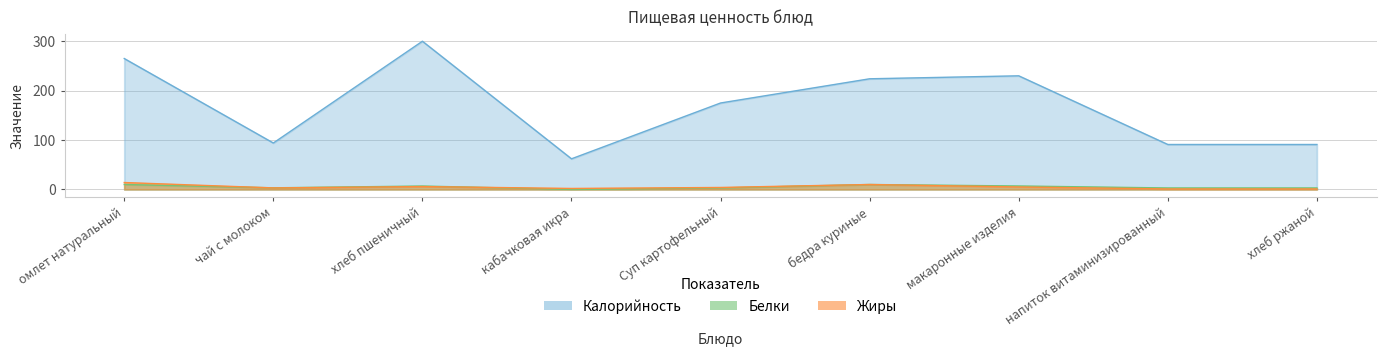

Reading left to right, what are all the values shown in this chart?

Калорийность: омлет натуральный=265.0	чай с молоком=94.0	хлеб пшеничный=300.0	кабачковая икра=62.0	Суп картофельный=175.0	бедра куриные=224.0	макаронные изделия=230.0	напиток витаминизированный=91.0	хлеб ржаной=91.0
Белки: омлет натуральный=10.0	чай с молоком=3.3	хлеб пшеничный=6.9	кабачковая икра=0.0	Суп картофельный=3.0	бедра куриные=10.0	макаронные изделия=7.0	напиток витаминизированный=3.0	хлеб ржаной=3.0
Жиры: омлет натуральный=14.0	чай с молоком=3.1	хлеб пшеничный=5.8	кабачковая икра=2.0	Суп картофельный=4.0	бедра куриные=10.0	макаронные изделия=5.0	напиток витаминизированный=1.0	хлеб ржаной=1.0